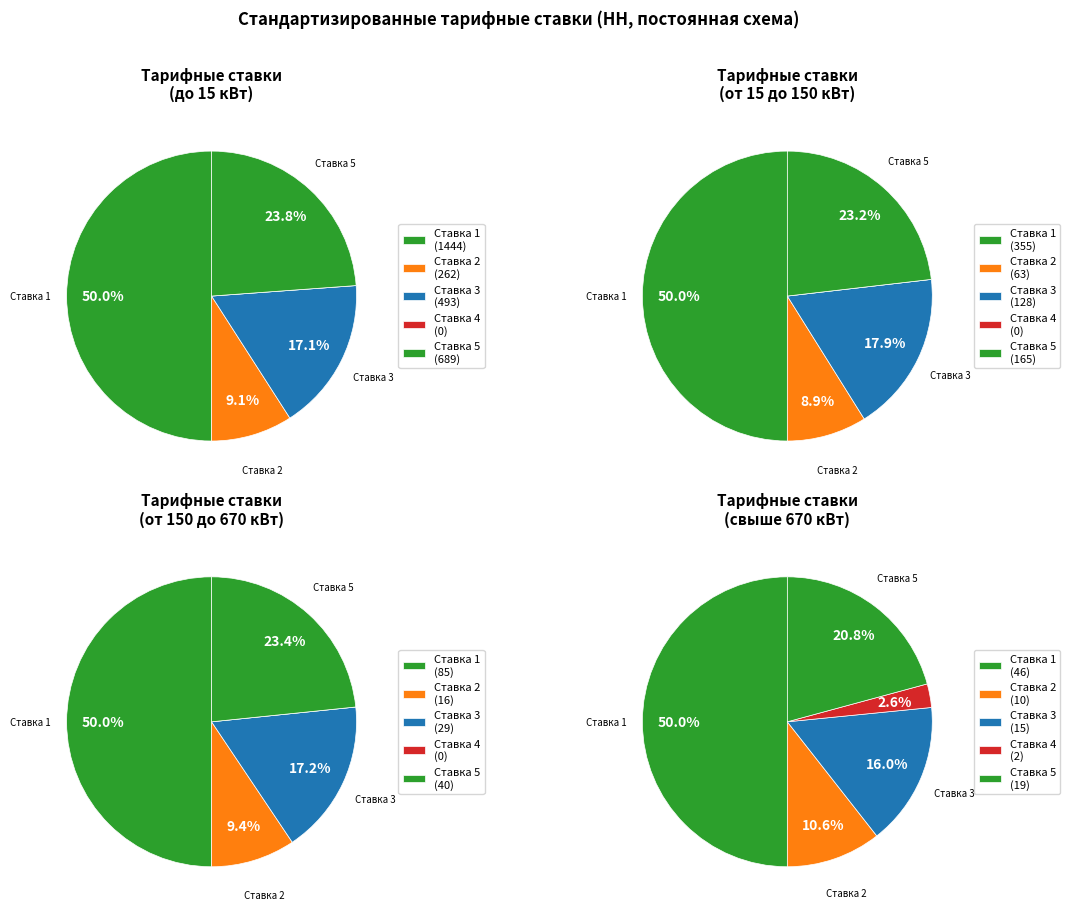

Does any single category account for the majority?

No